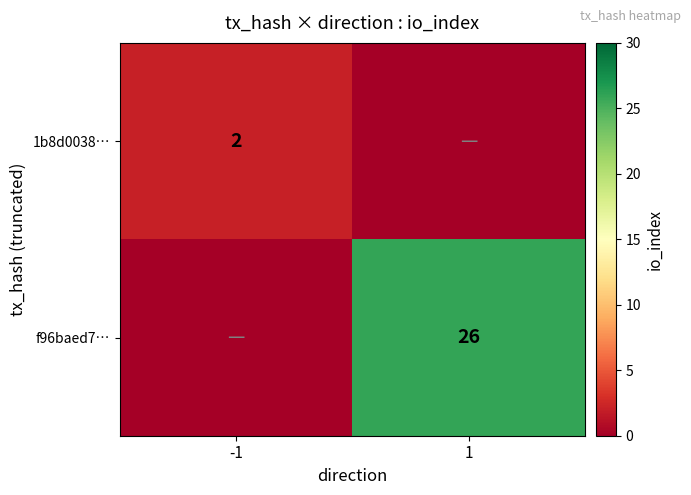

How many categories are shown in the chart?

2